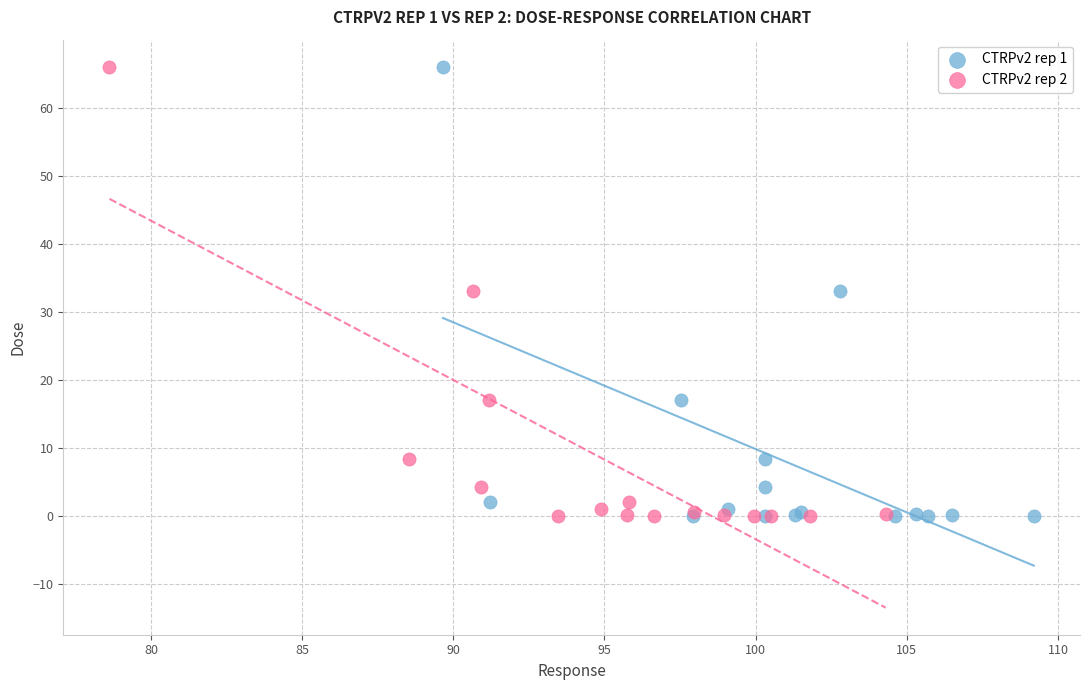

What are all the series names shown in the legend?

CTRPv2 rep 1, CTRPv2 rep 2